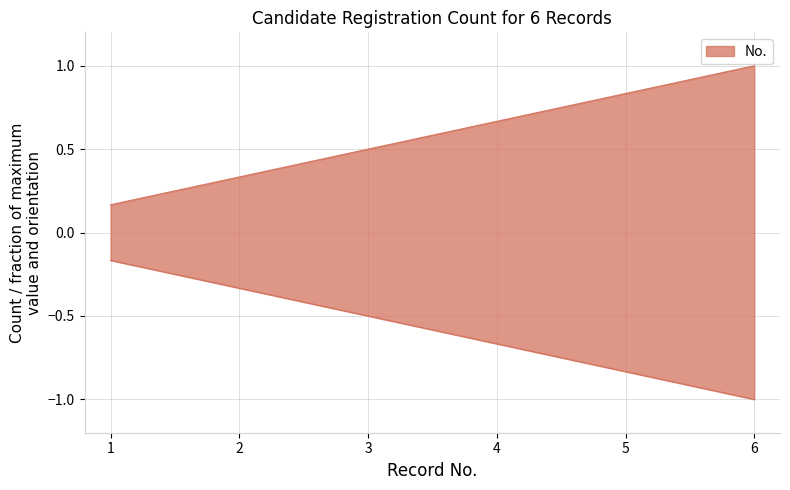

Reading left to right, what are all the values shown in this chart?

1=0.2	2=0.3	3=0.5	4=0.7	5=0.8	6=1.0